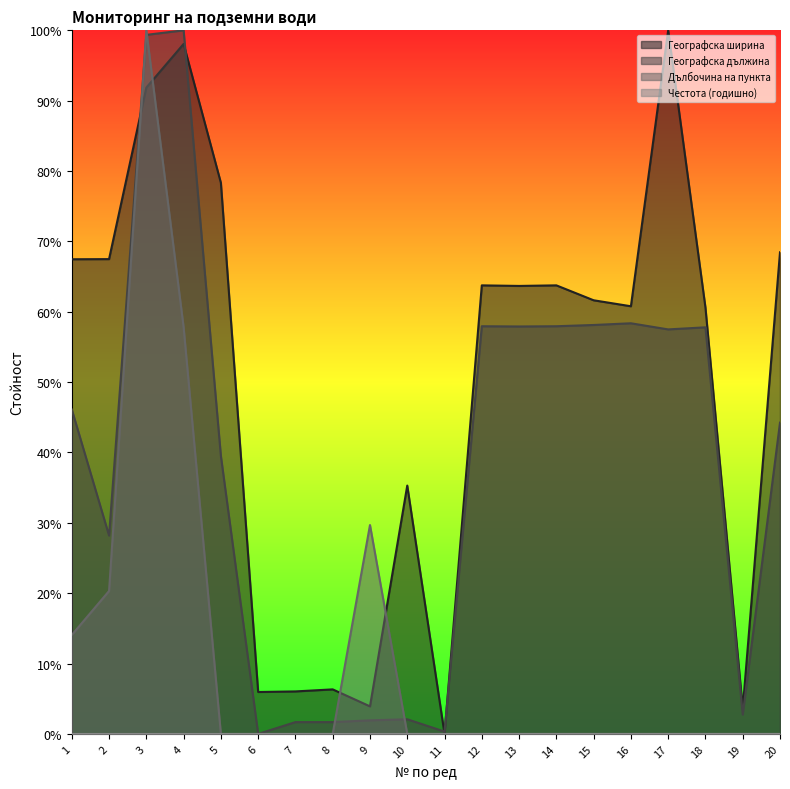

What is the sum of all Дълбочина на пункта values?

221.9